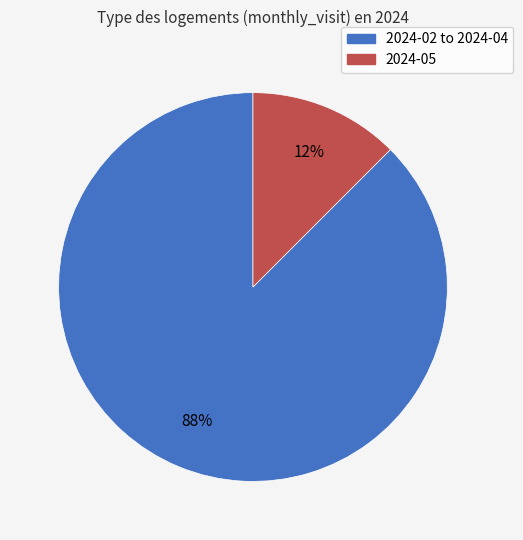

To the nearest percent, what is the average slice percentage?

50%